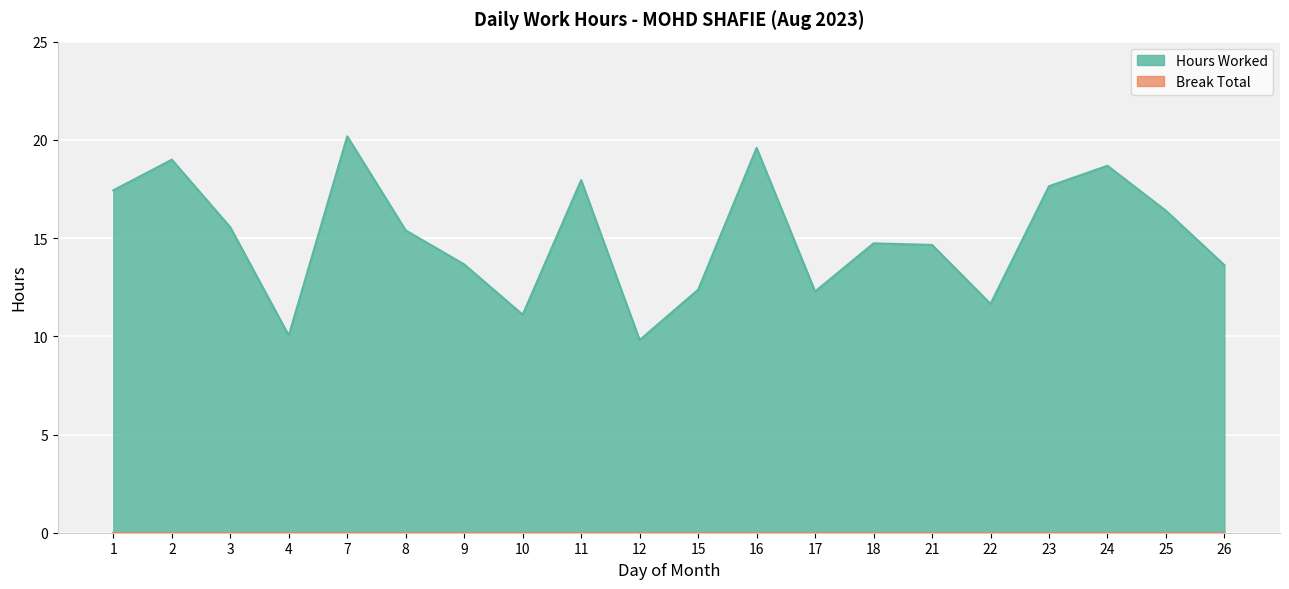

Reading right to left, extract all data points from this chart.

13.6	16.4	18.7	17.6	11.7	14.7	14.7	12.3	19.6	12.4	9.8	17.9	11.1	13.7	15.4	20.2	10.0	15.6	19.0	17.4